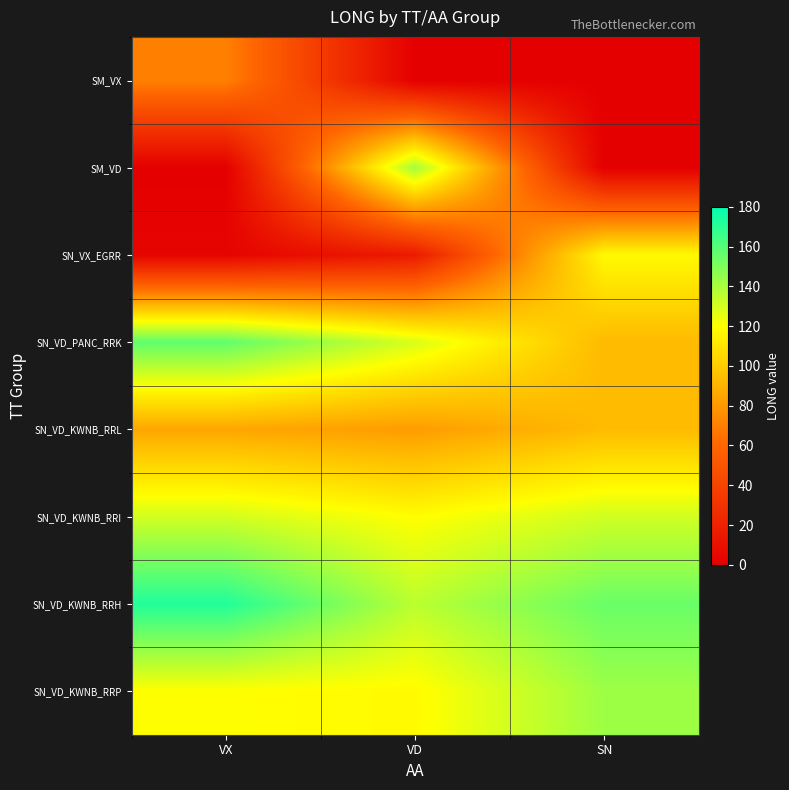

At which category is the sum across all series the highest?

VD